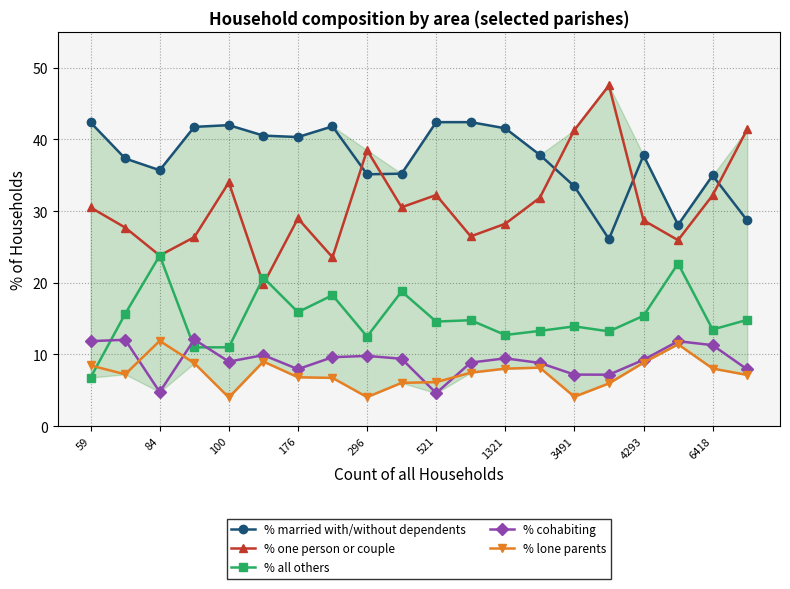

Where does the % lone parents series first go above 7?

59